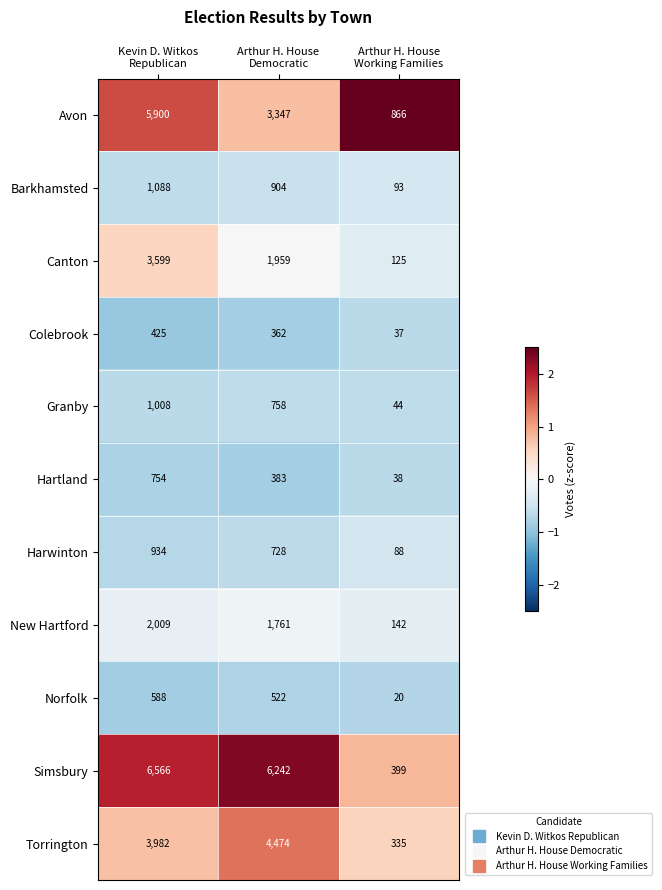

How many Norfolk values are between 20 and 588?

3